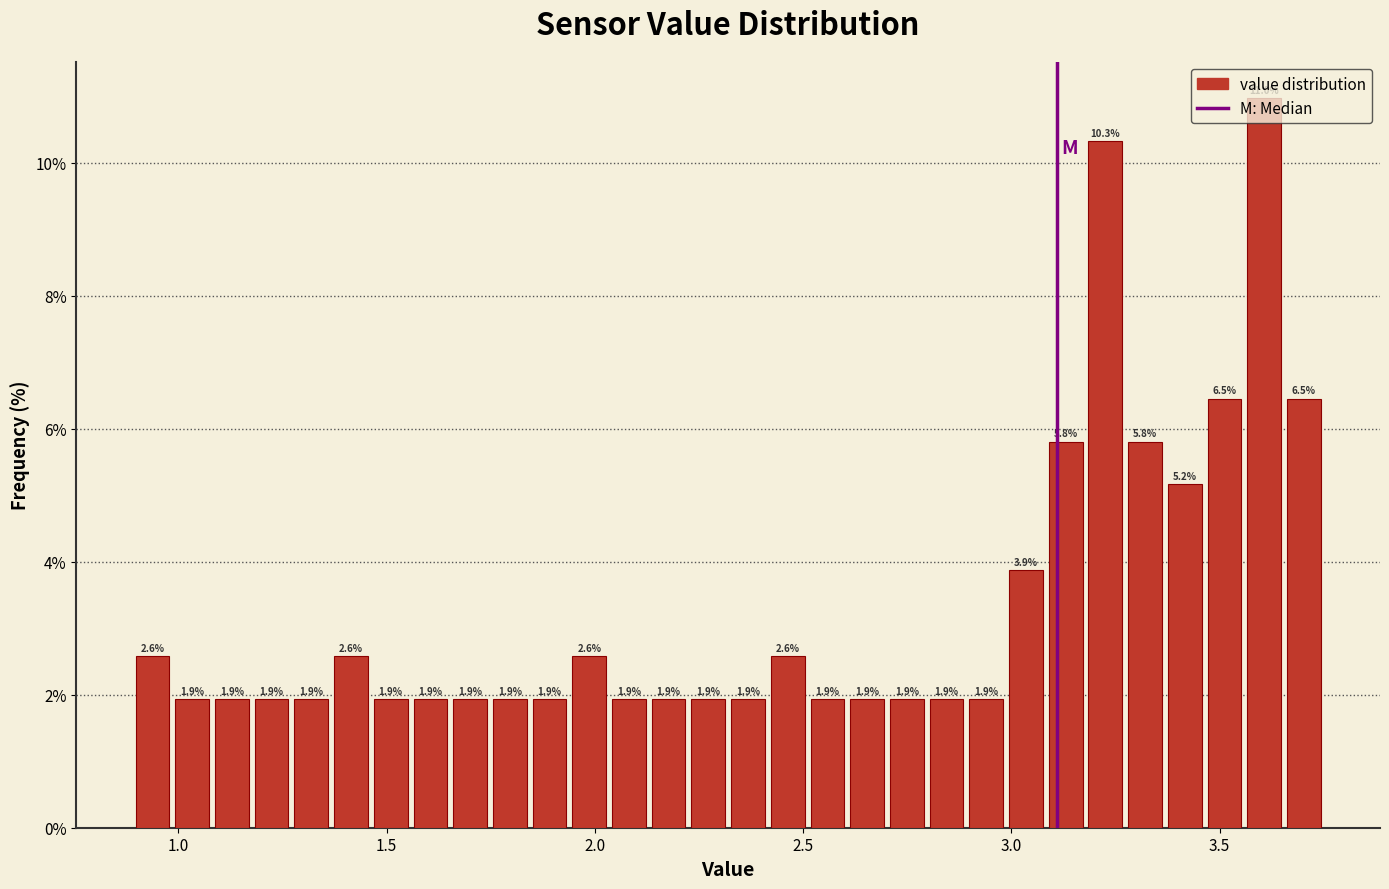

Around what value on the x-axis is the tallest bar? Give the approximate position of its centre, as read against the axis.

3.60